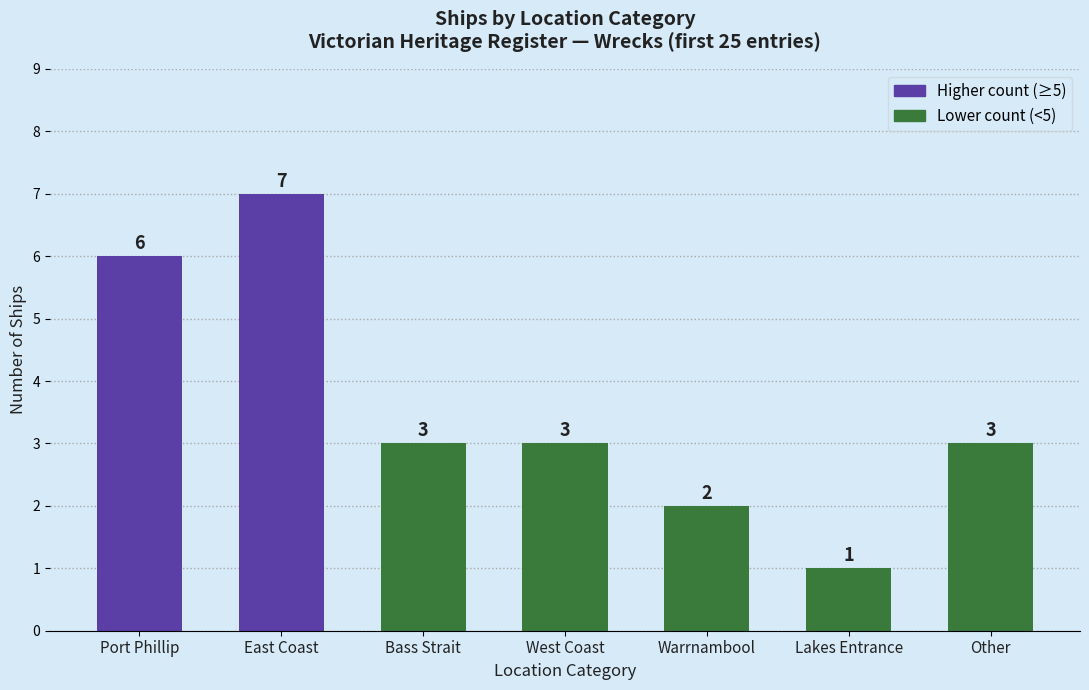

What is the value of the 2nd bar from the left?

7